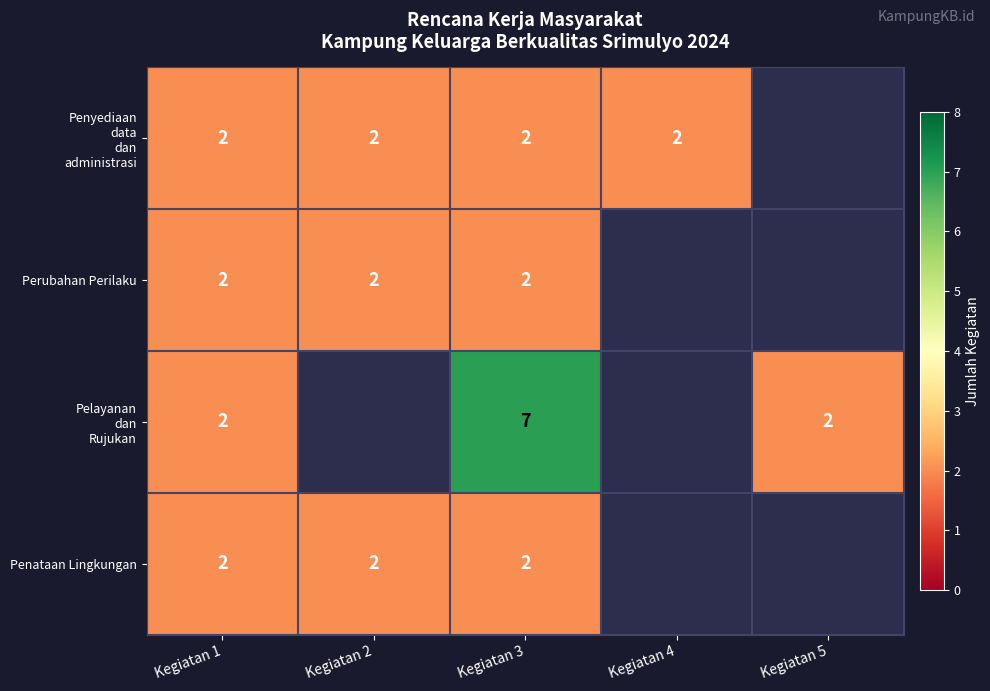

What is the greatest value displayed?

7.0